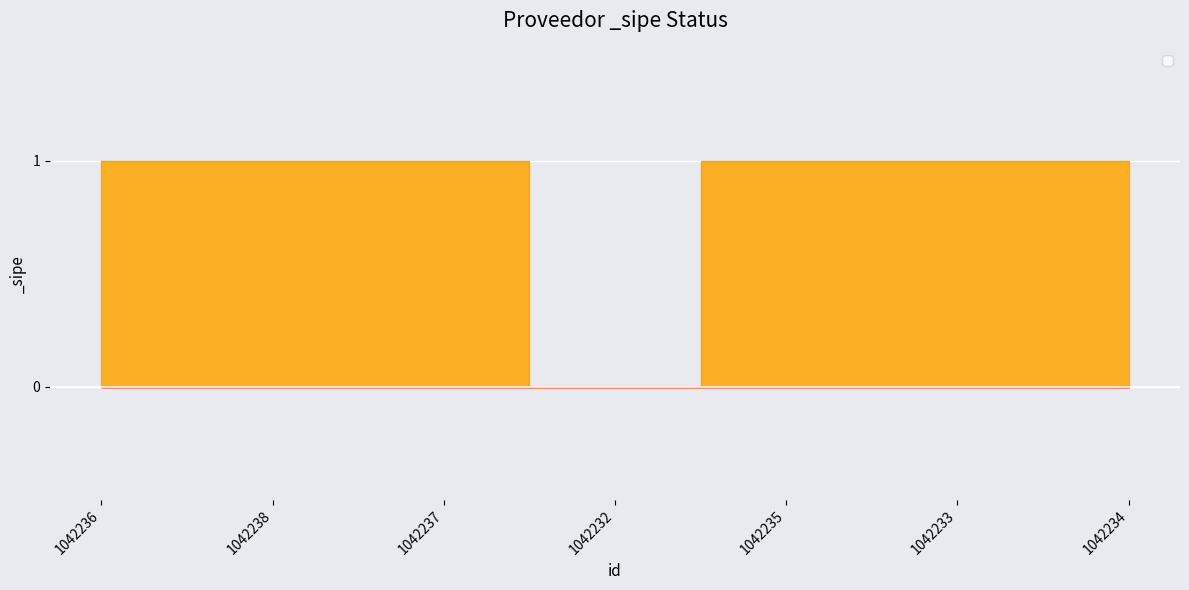

At which label is the value closest to 0?

1042232